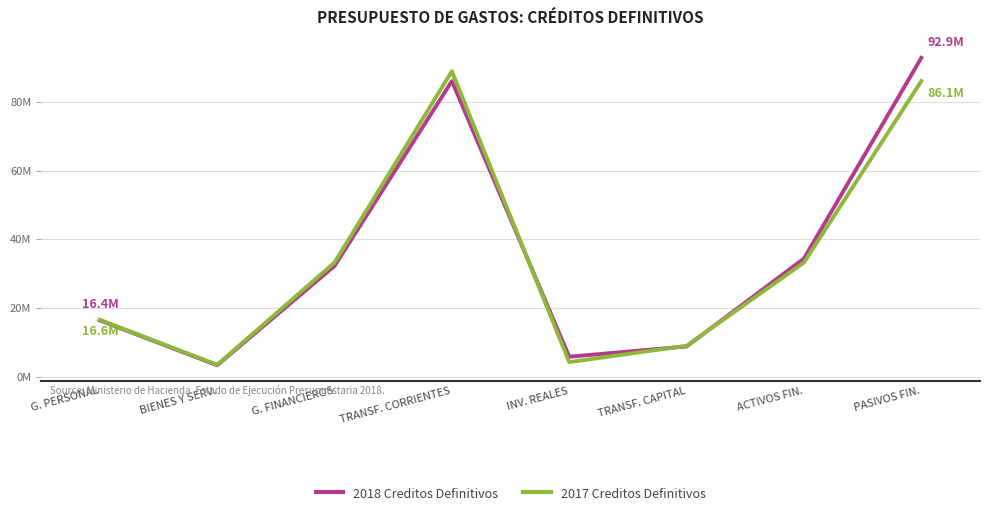

Reading left to right, list all the values displayed in this chart.

2018 Creditos Definitivos: 16379500	3286598	32231867	86128323	5779866	8770008	34402854	92904190
2017 Creditos Definitivos: 16555578	3430525	33237558	89010765	4207414	8969896	33245986	86129373